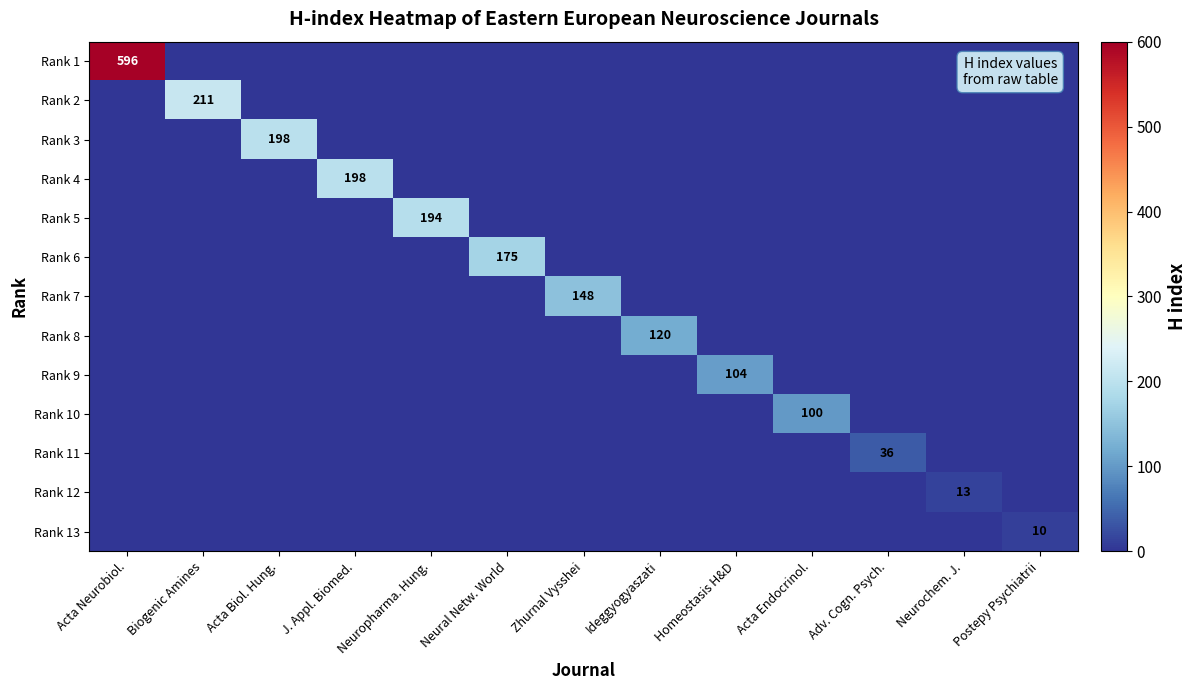

How many series are shown in this chart?

13